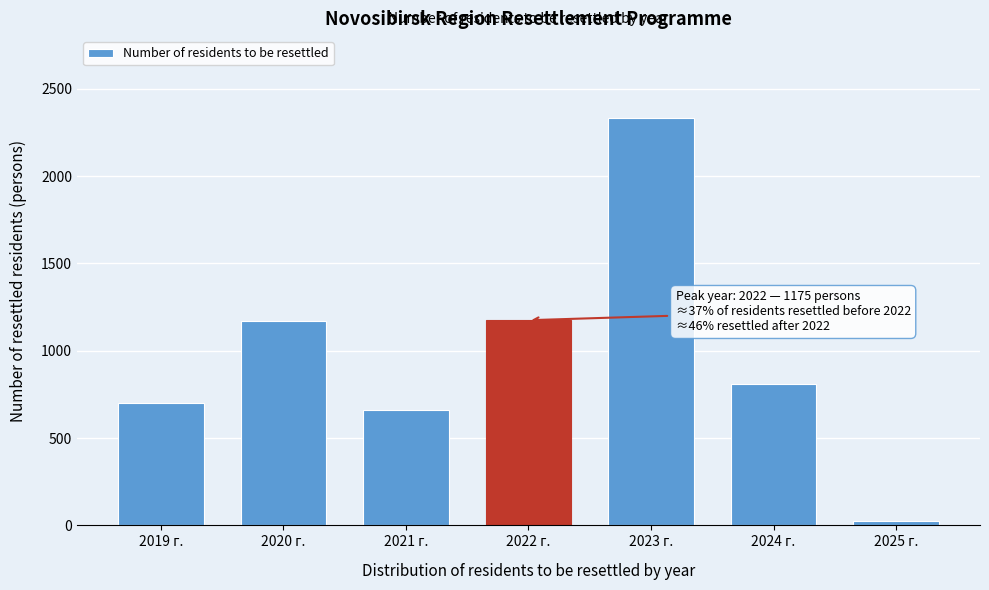

Between 2019 г. and 2022 г., which is larger?

2022 г.